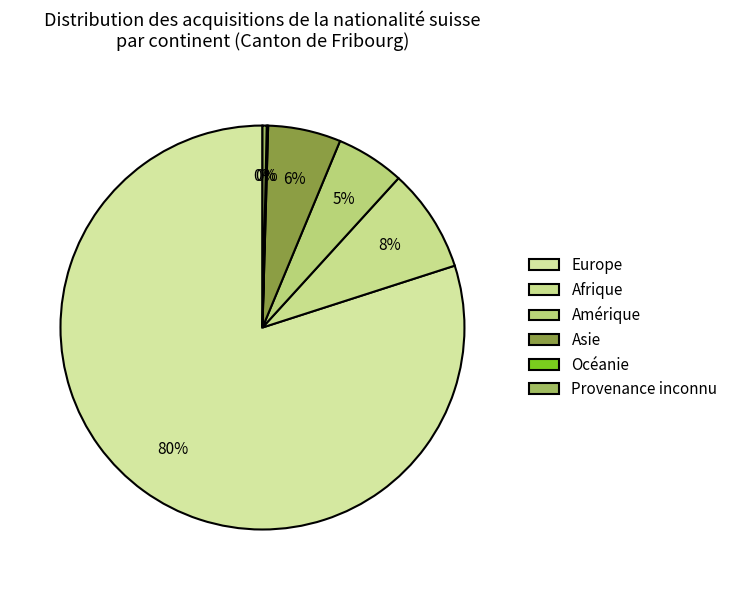

Count the number of slices in the pie.

6